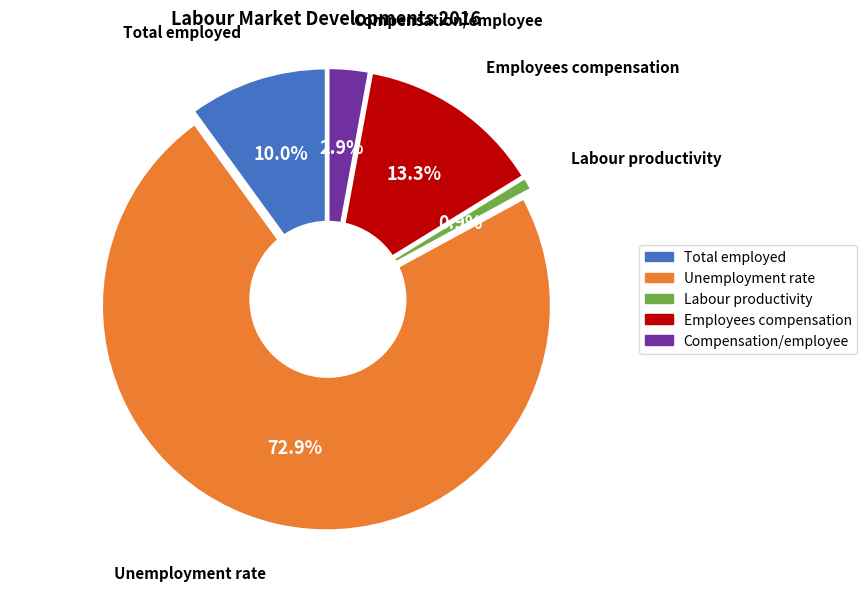

How many segments does this pie chart have?

5